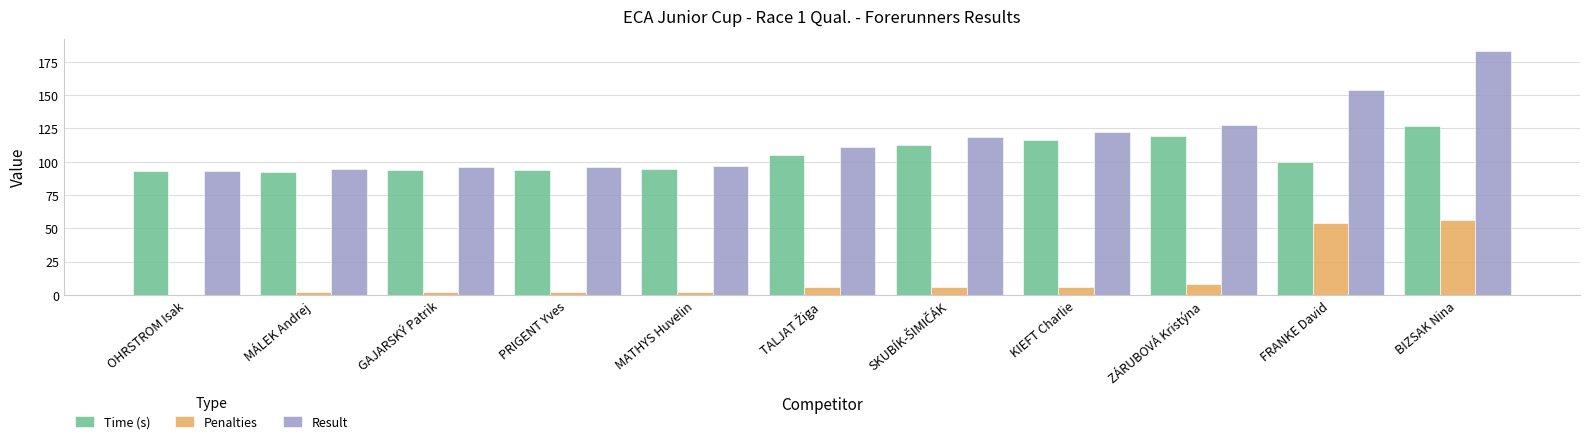

Which series has the largest total across all categories?

Result